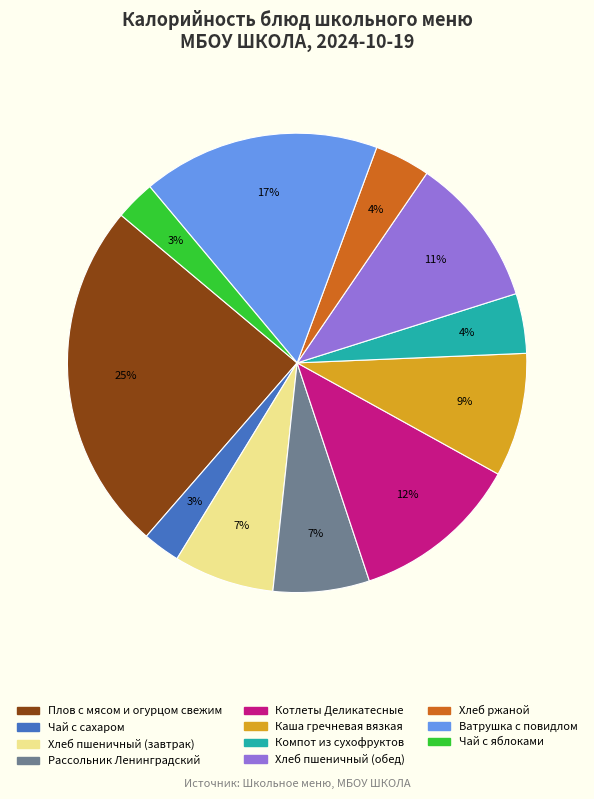

True or false: Хлеб пшеничный (завтрак) accounts for 7% of the total.

True